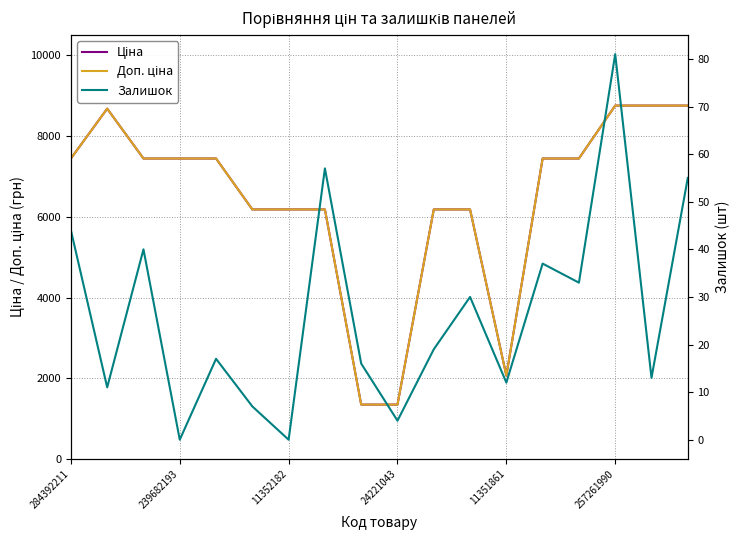

What are all the series names shown in the legend?

Ціна, Доп. ціна, Залишок